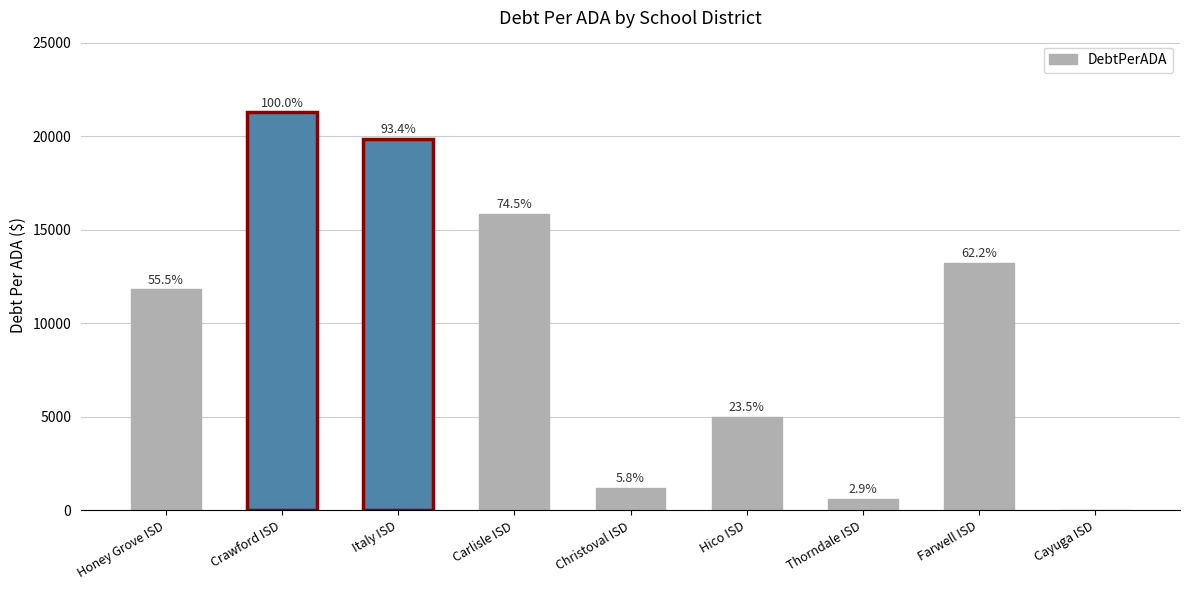

How many distinct data groups are displayed?

1